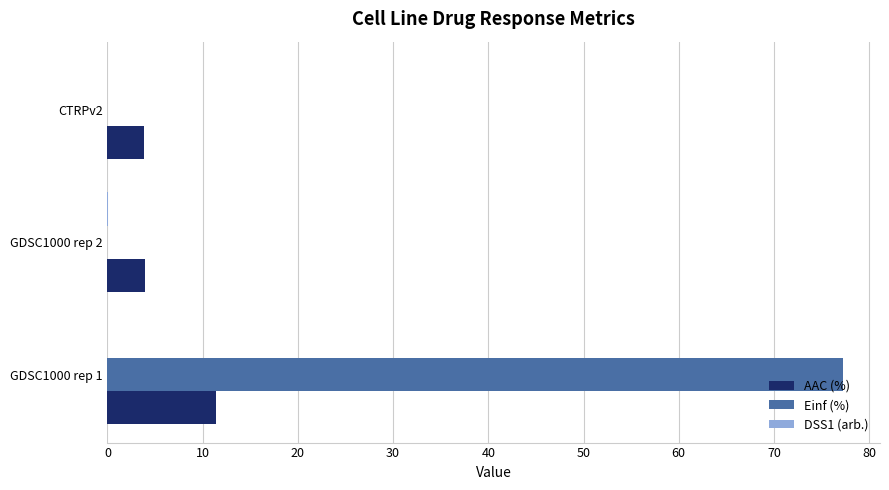

The value of AAC (%) at GDSC1000 rep 1 is 11.4. True or false?

True